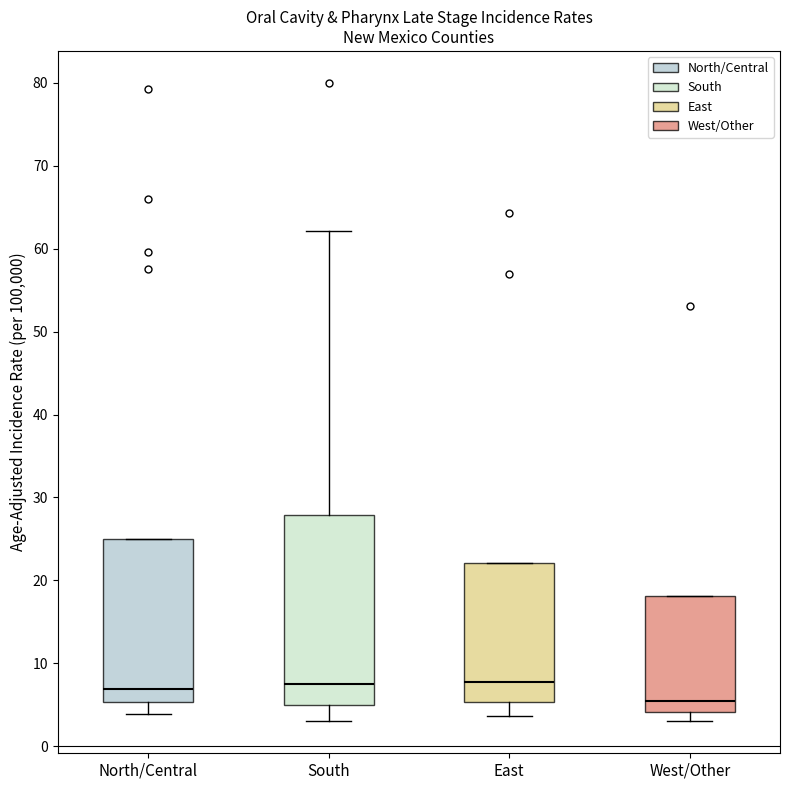

Where is the upper edge of the box for East on the y-axis? The values are not printed on the chart, so give them approximately, as read against the axis.

22